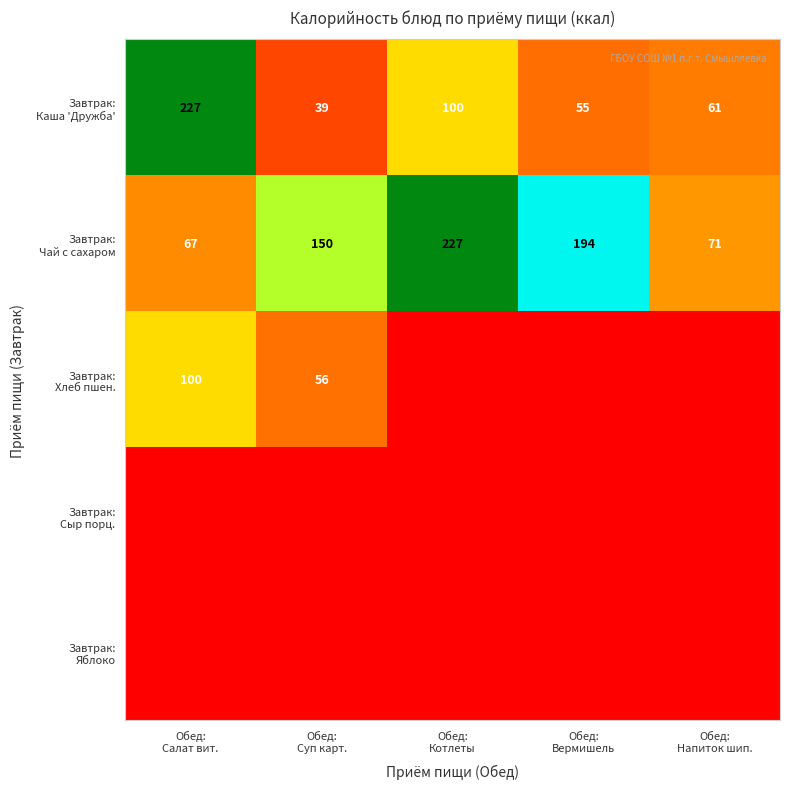

What is the minimum value for Завтрак: Каша 'Дружба'?

39